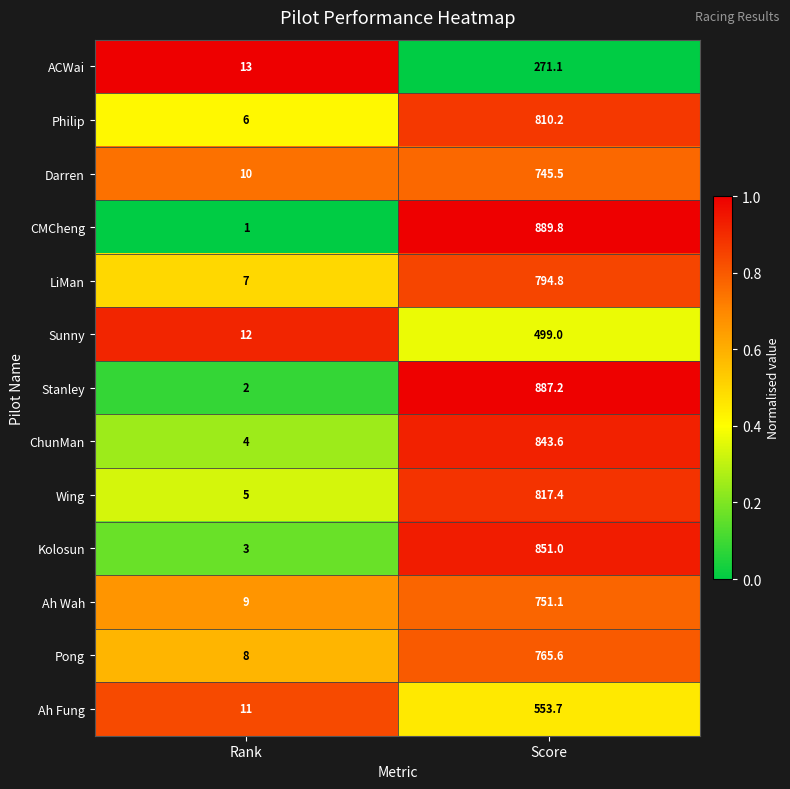

The value of CMCheng at Score is 889.8. True or false?

True